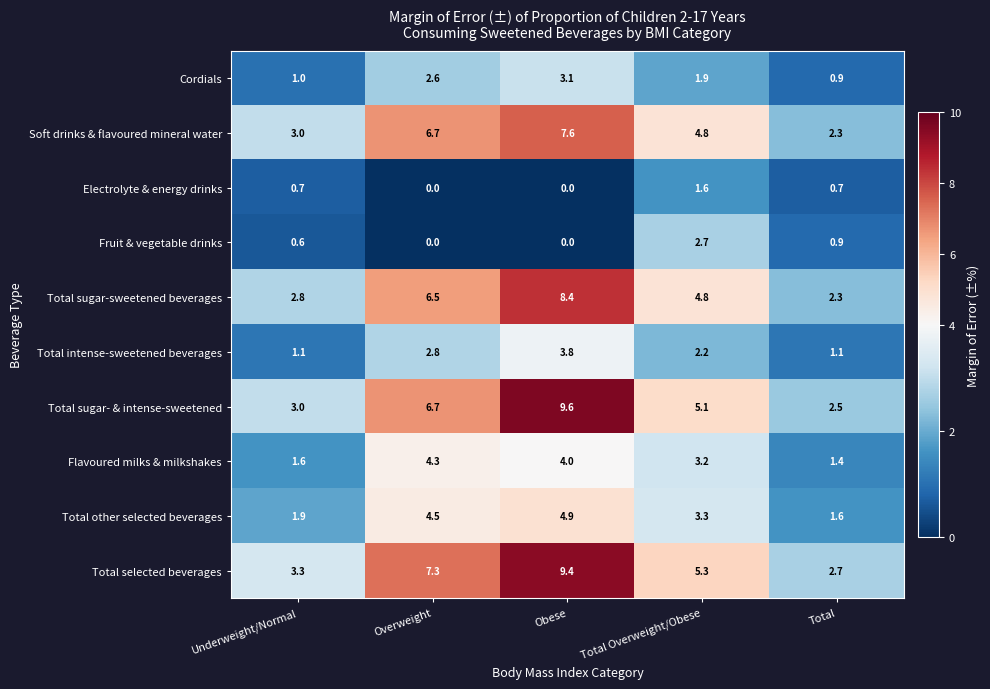

What is the approximate value of Fruit & vegetable drinks at Total Overweight/Obese?

2.7